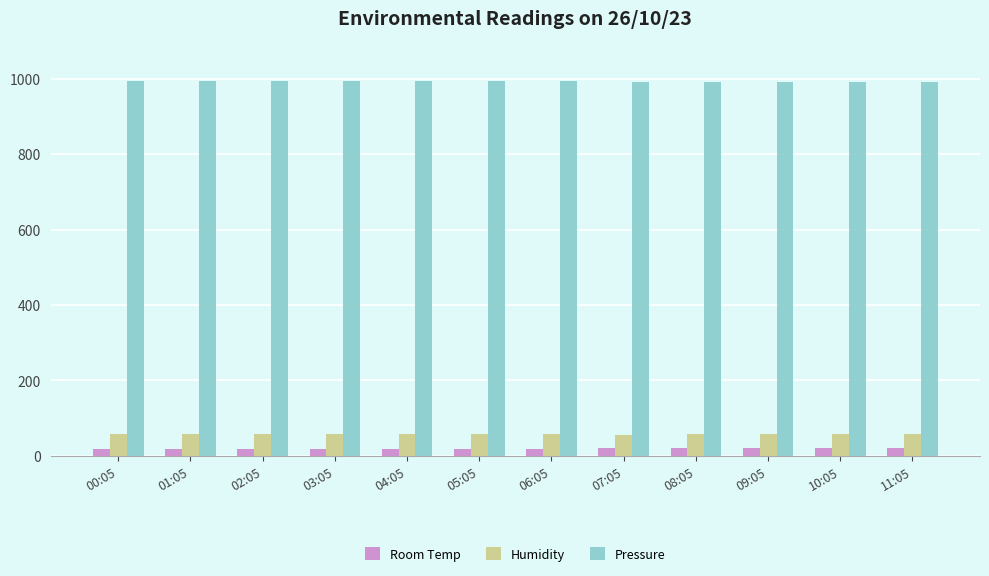

Are the bars grouped side by side (vs. stacked)?

Yes